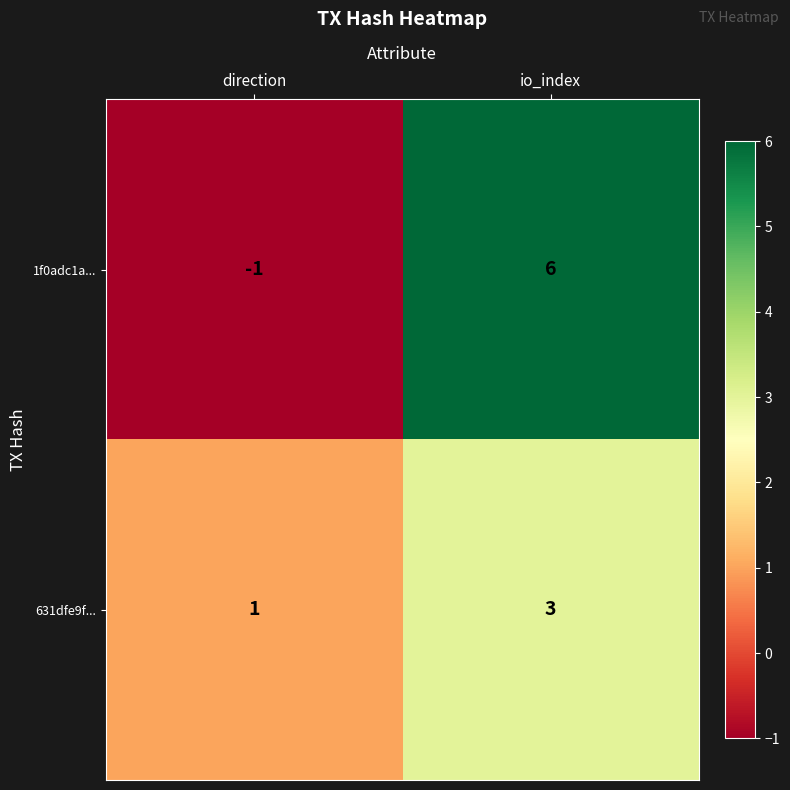

At which label does 631dfe9f... reach its minimum?

direction